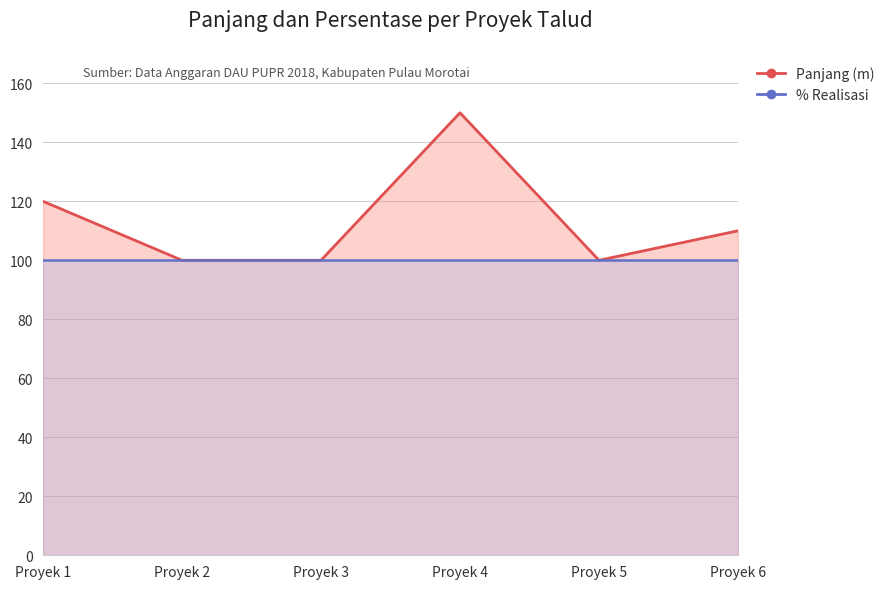

Reading left to right, extract all data points from this chart.

120	100	100	150	100	110